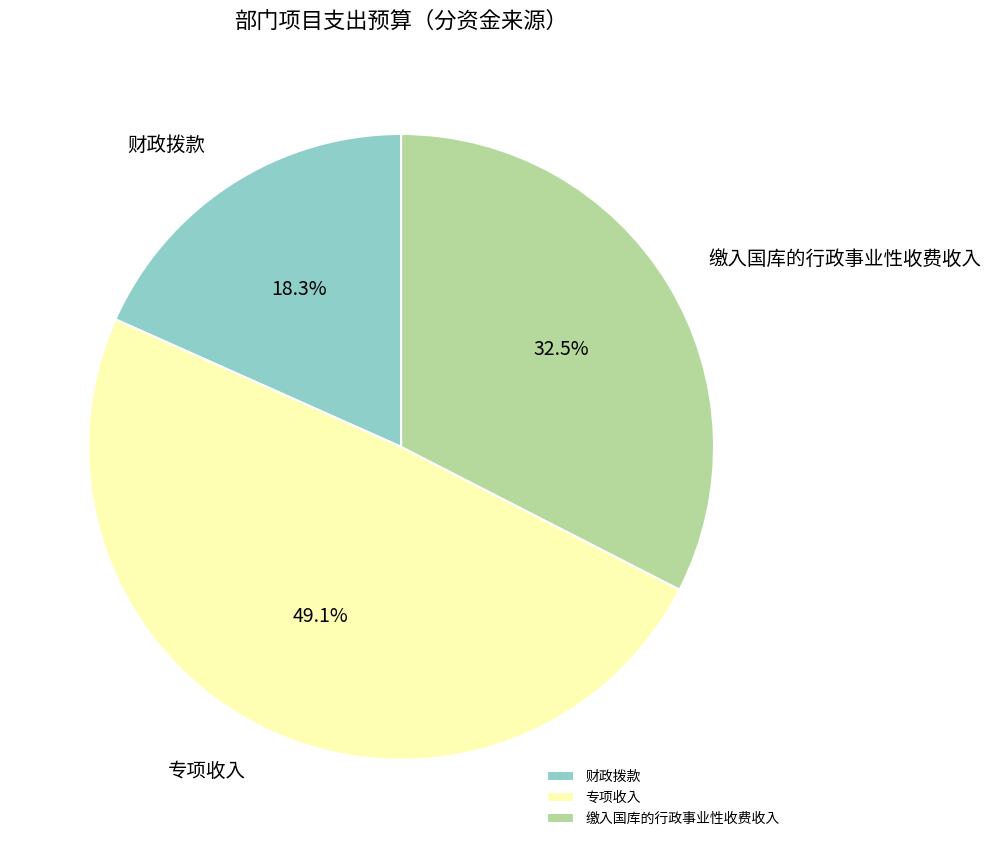

Does any single category account for the majority?

No